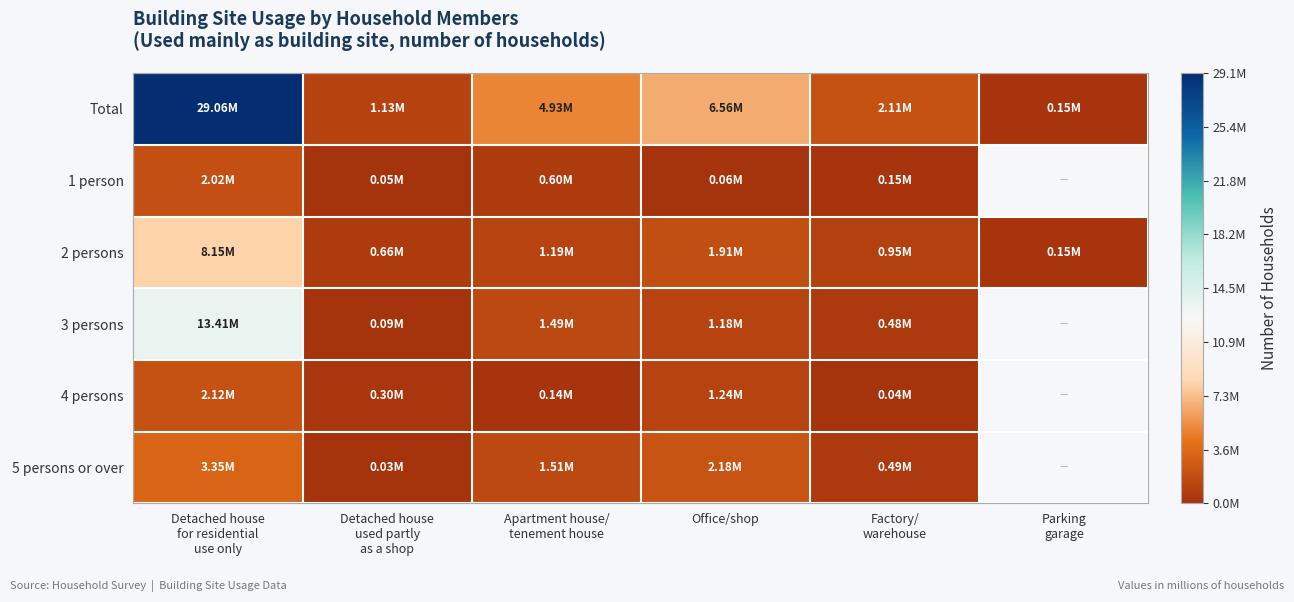

What is the total value across all series at Apartment house/
tenement house?

9869000.0